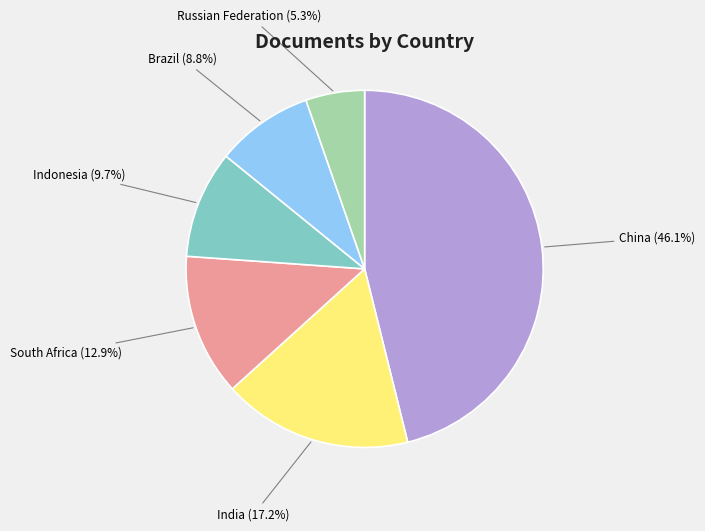

Is there a majority slice in this chart?

No